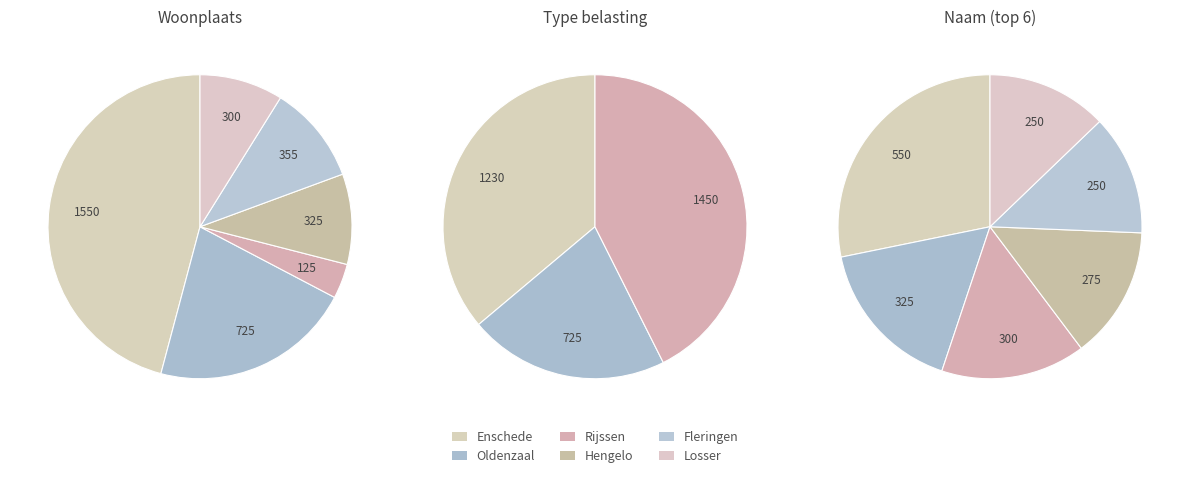

How much of the chart is everything except Fleringen?

89.5%